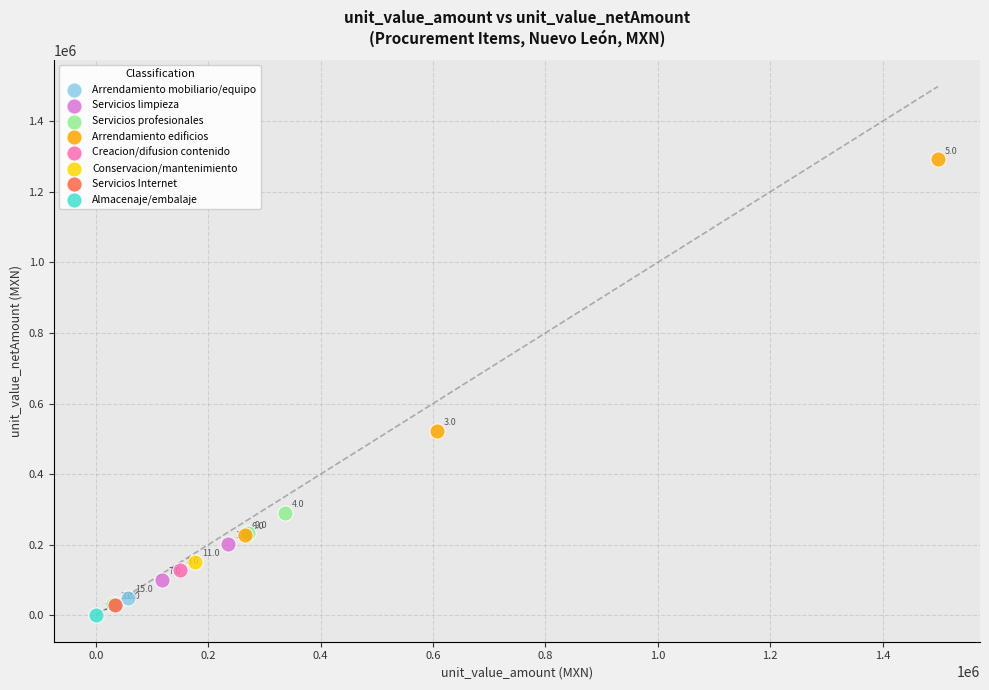

Which series contains the lowest Y value?

Almacenaje/embalaje